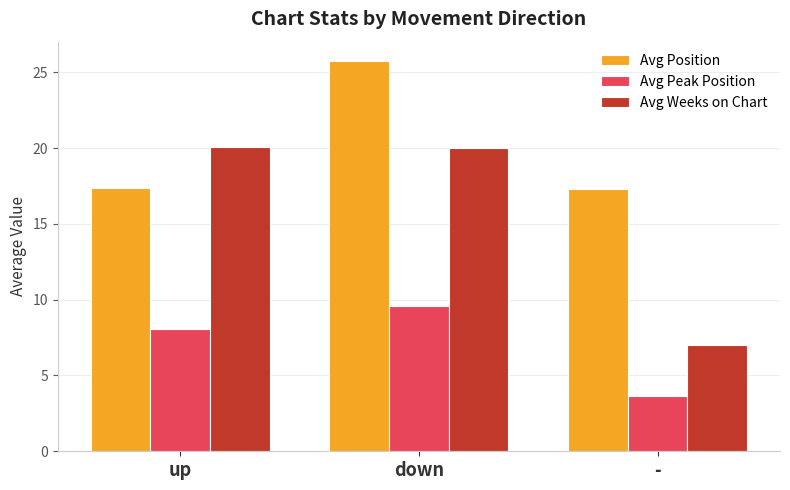

What is the minimum value for Avg Weeks on Chart?

7.0